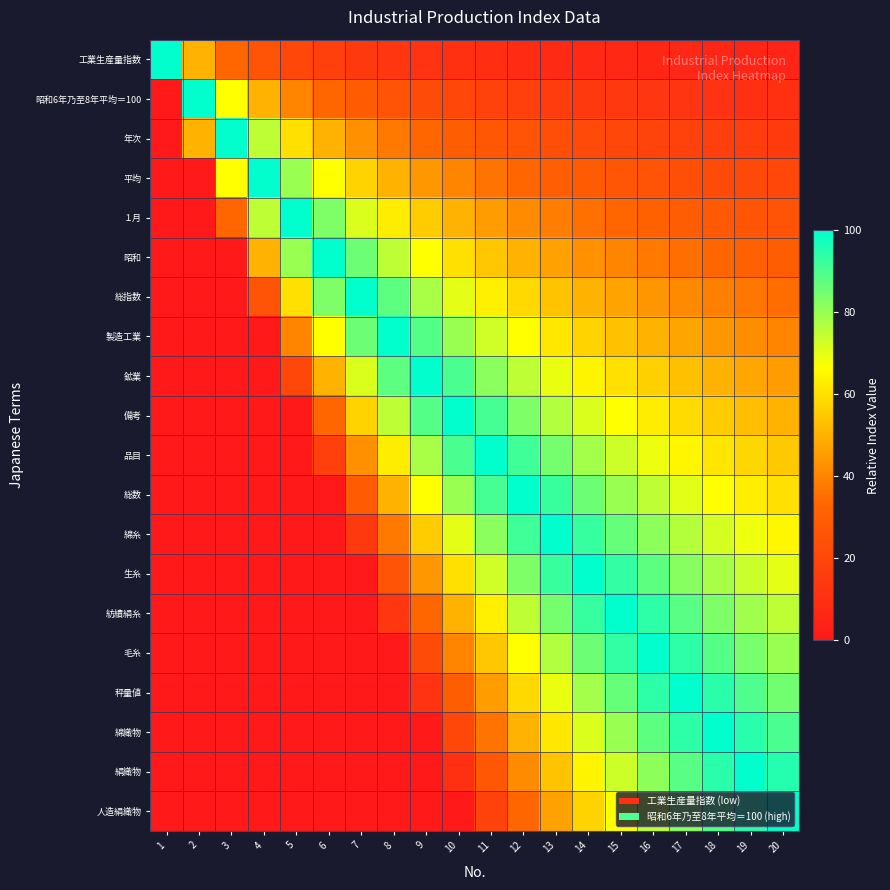

Which label corresponds to the smallest value in the chart?

1